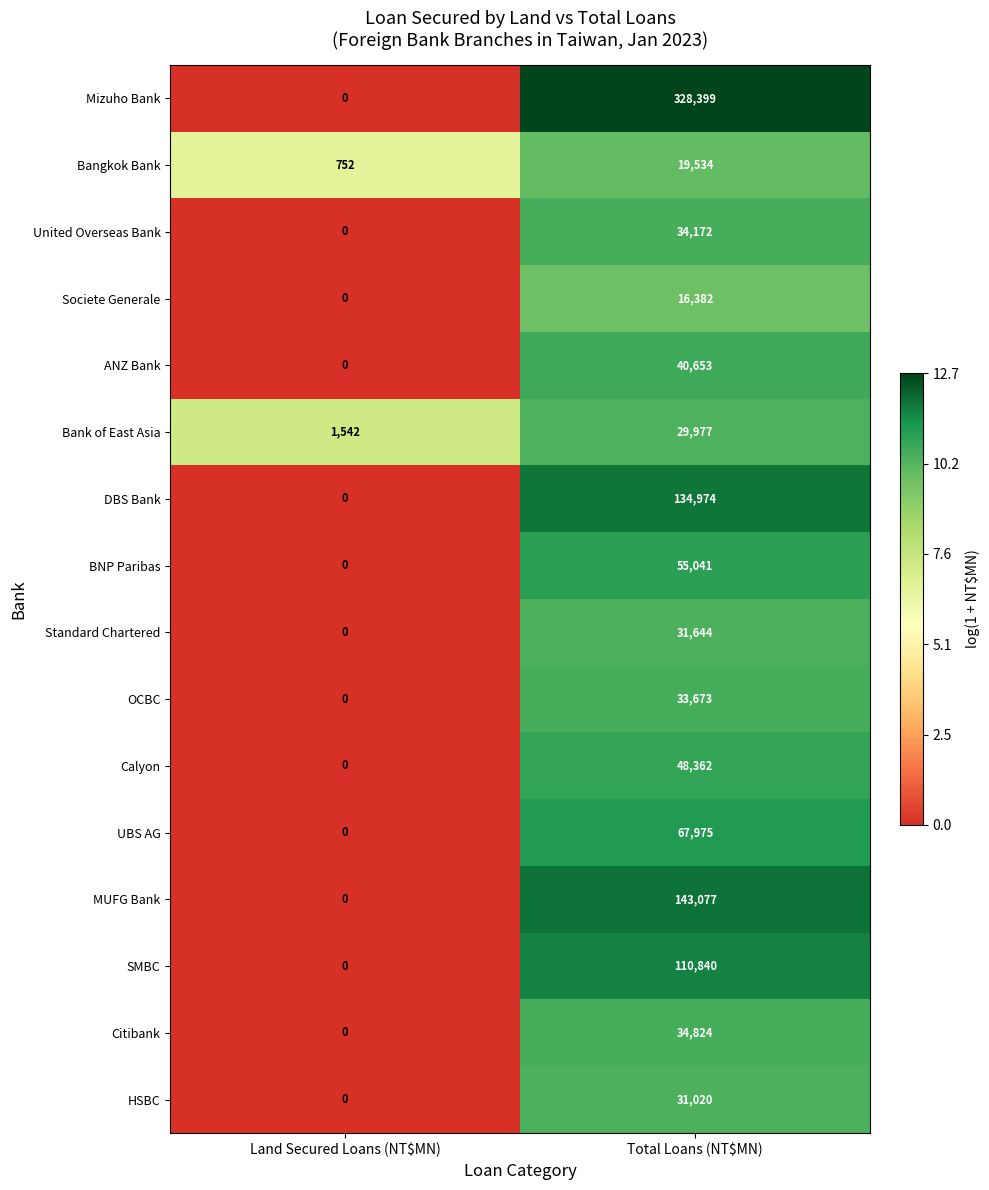

What is the difference between the highest and lowest values at Land Secured Loans (NT$MN)?

1542